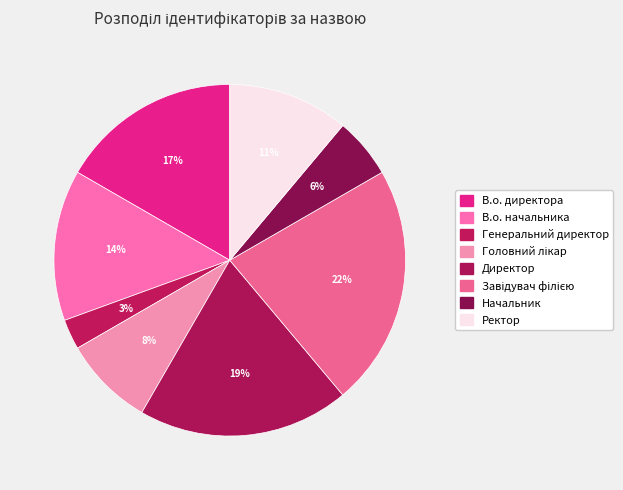

Count the number of slices in the pie.

8